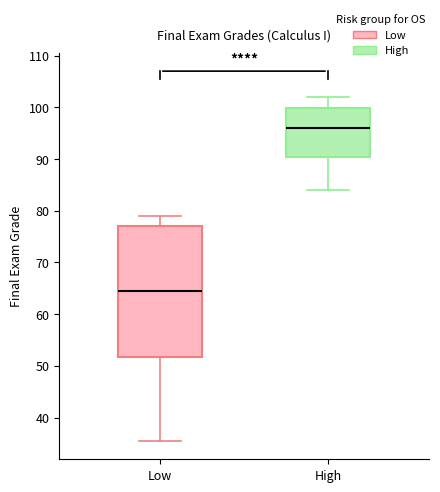

Reading left to right, read every box against the y-axis: the position of its median line, the range the box covers, and the ends of its whiskers. The values are not printed on the chart, so give them approximately, as read against the axis.

Low: median 65, box 52 to 77, whiskers 36 to 79
High: median 96, box 90 to 100, whiskers 84 to 102